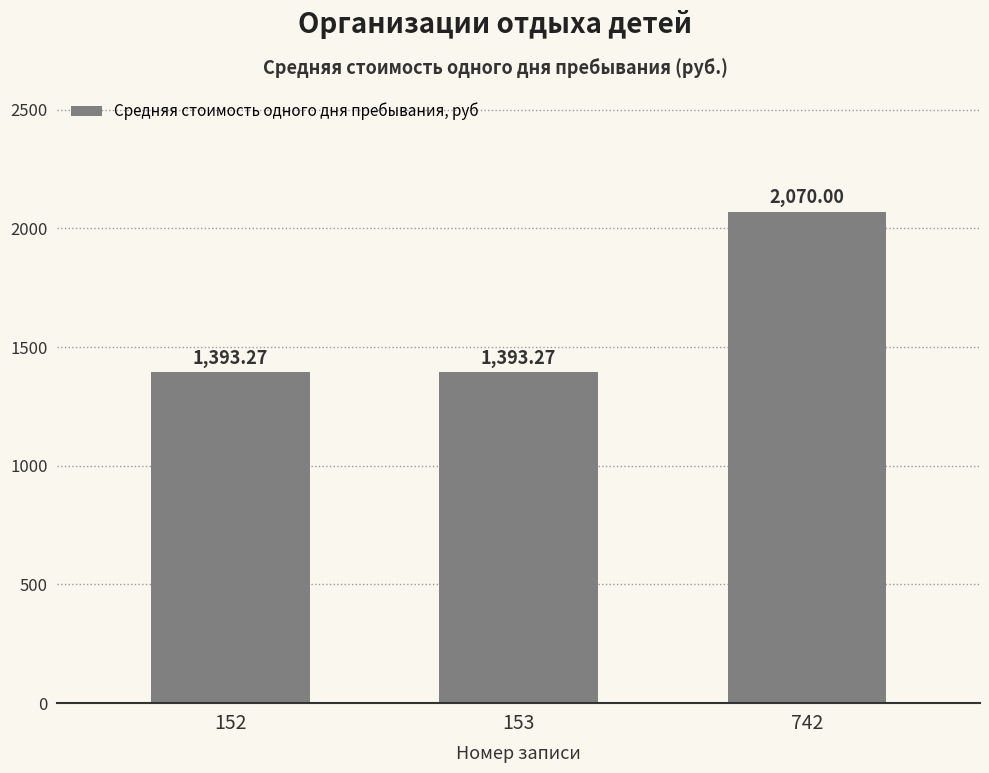

What is the smallest value displayed?

1393.3